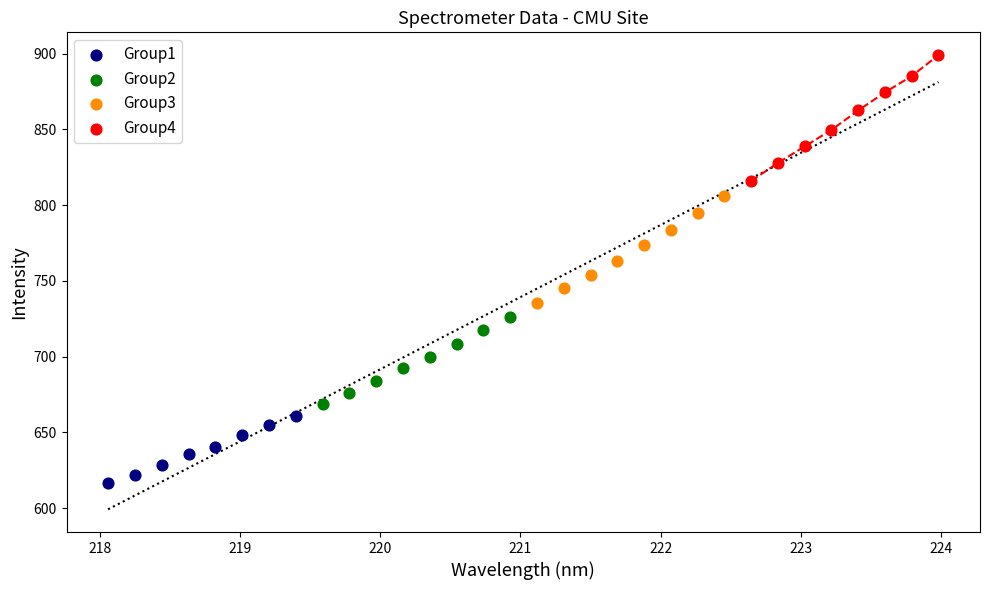

Which series contains the highest Y value?

Group4